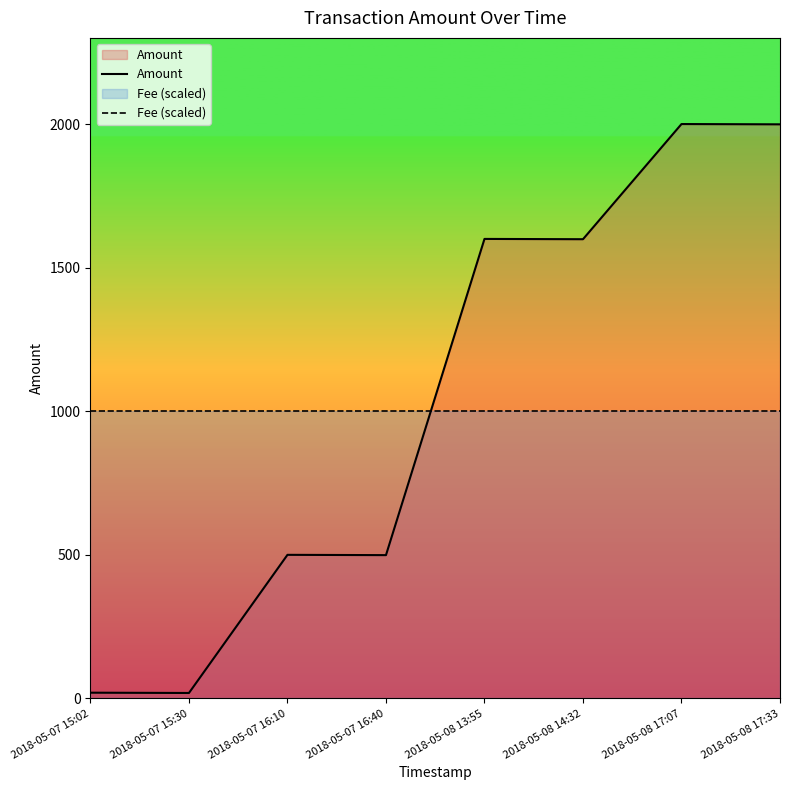

At which category is the sum across all series the highest?

2018-05-08 17:07